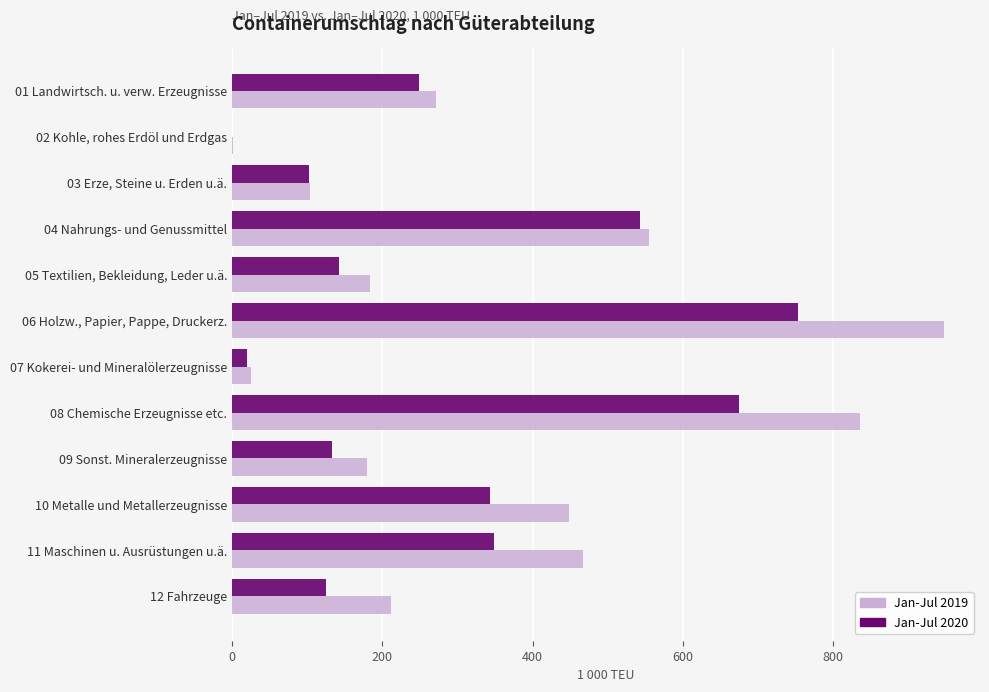

What is the sum of all Jan-Jul 2020 values?

3435.4